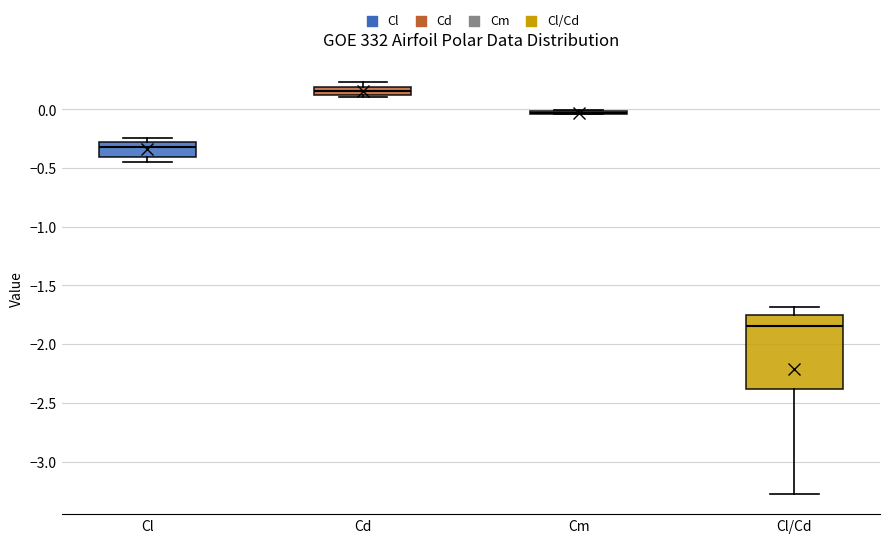

Which box is the tallest, from its lower edge to its upper edge?

Cl/Cd